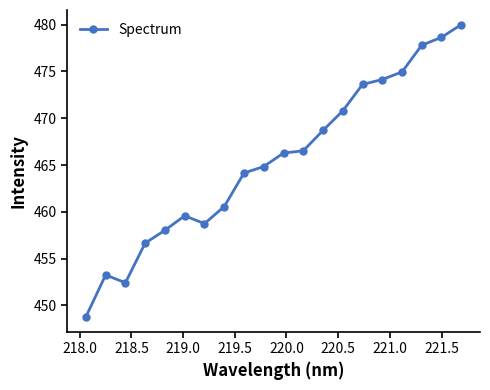

What is the average value?

465.4